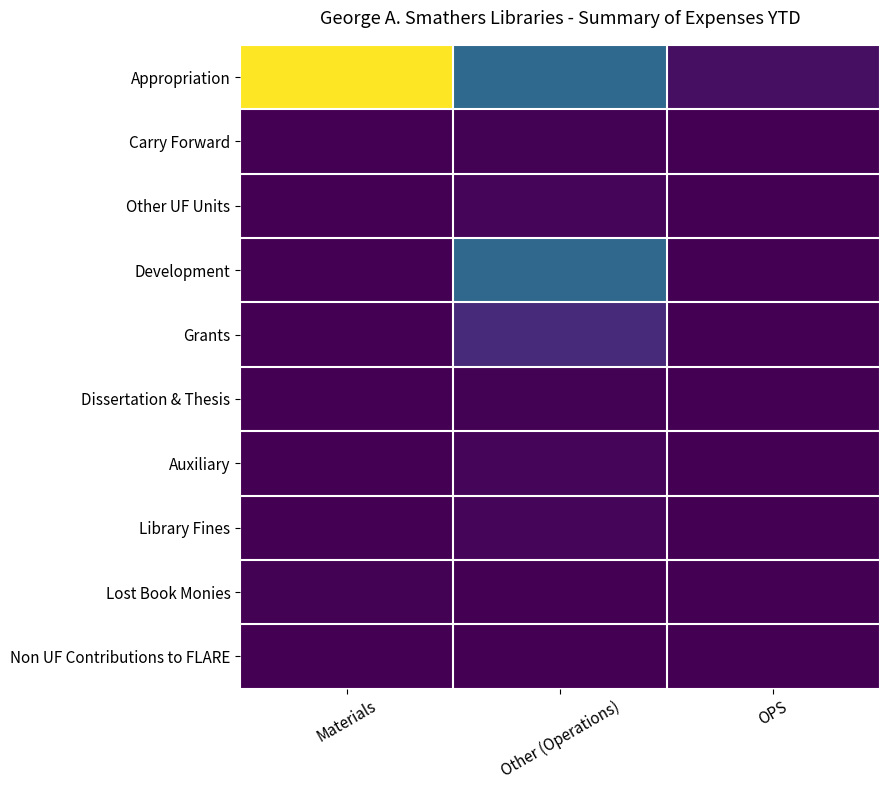

Which series changed the most between Materials and Other (Operations)?

Appropriation